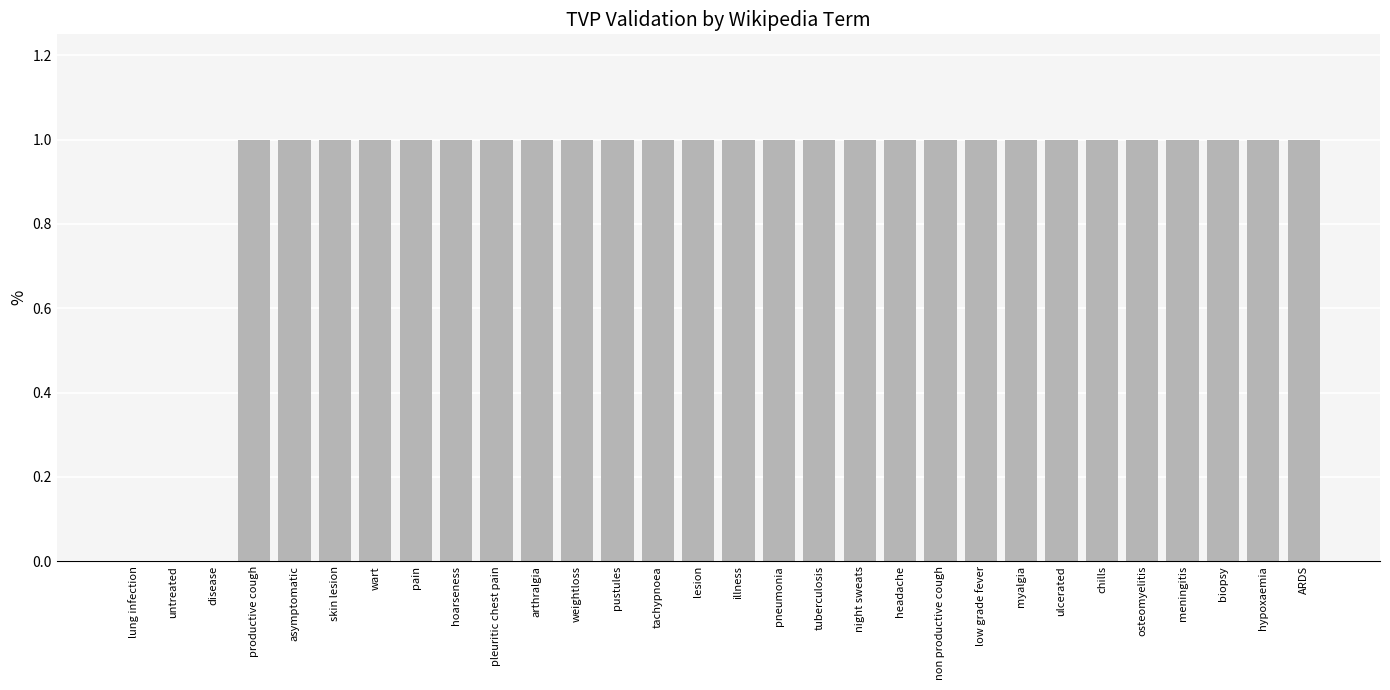

The value at disease is 0. True or false?

True